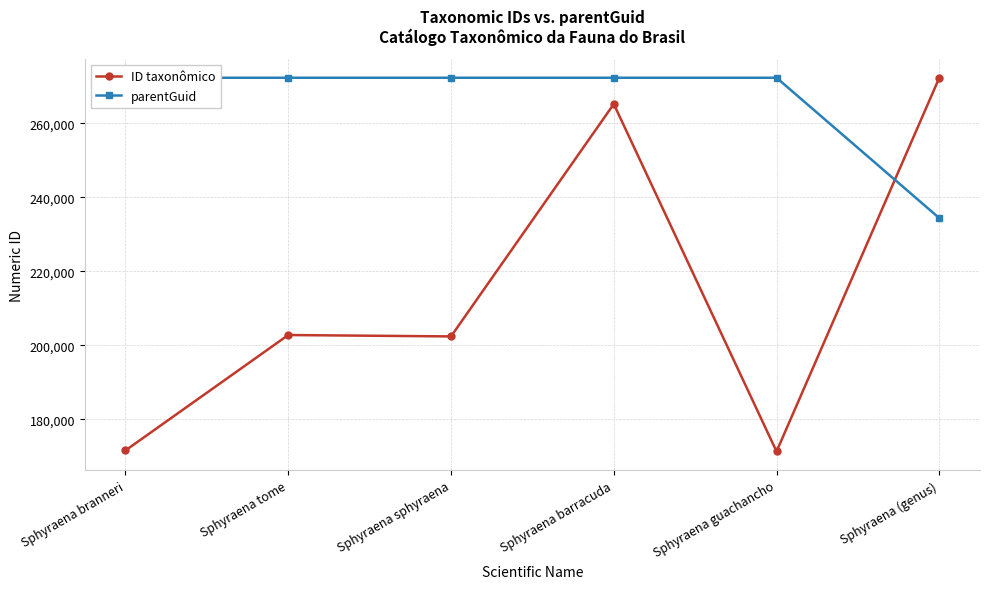

Which category has the highest value in the parentGuid series?

Sphyraena branneri